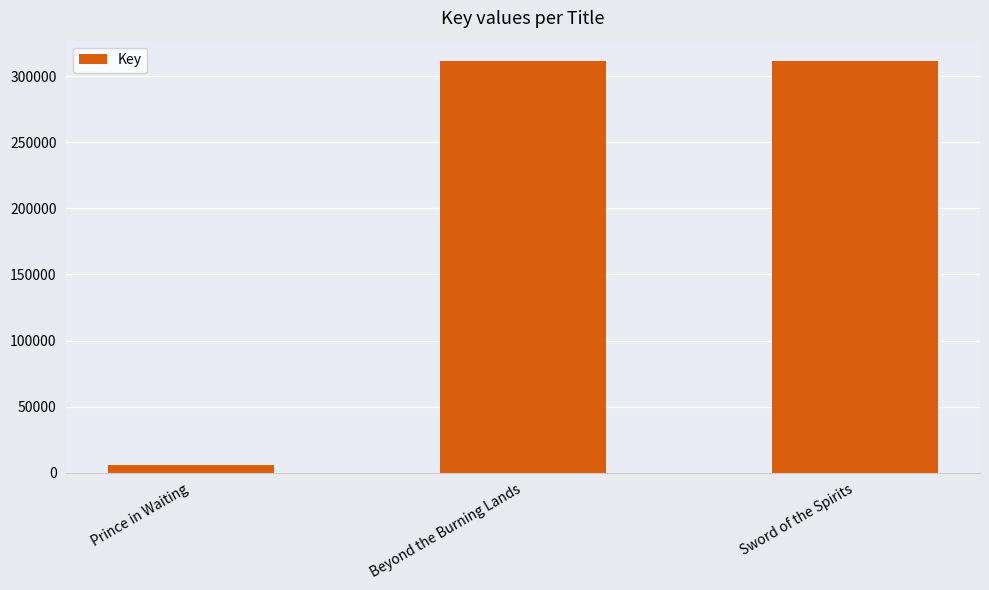

What is the difference between the maximum and minimum values?

305518